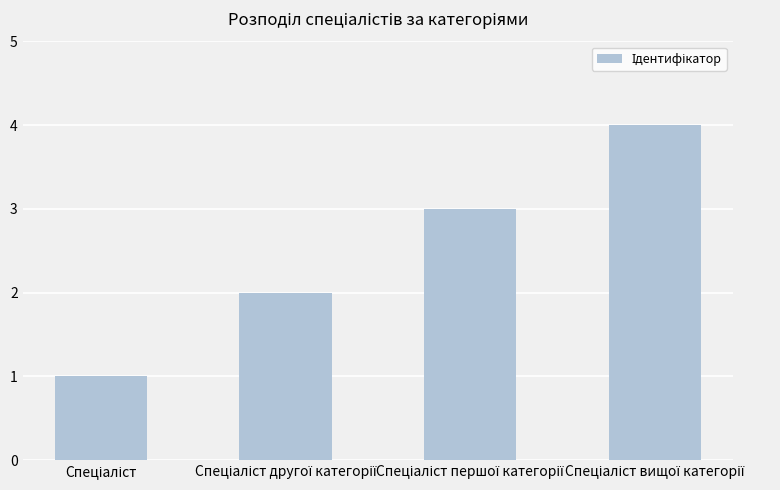

What is the difference between the second highest and second lowest values?

1